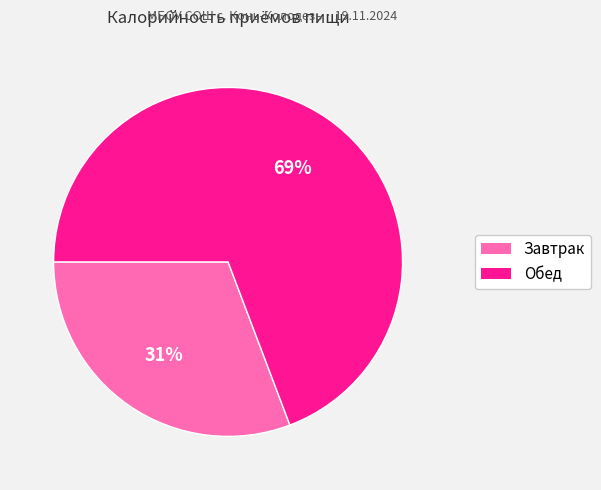

To the nearest percent, what is the combined percentage of Завтрак and Обед?

100%